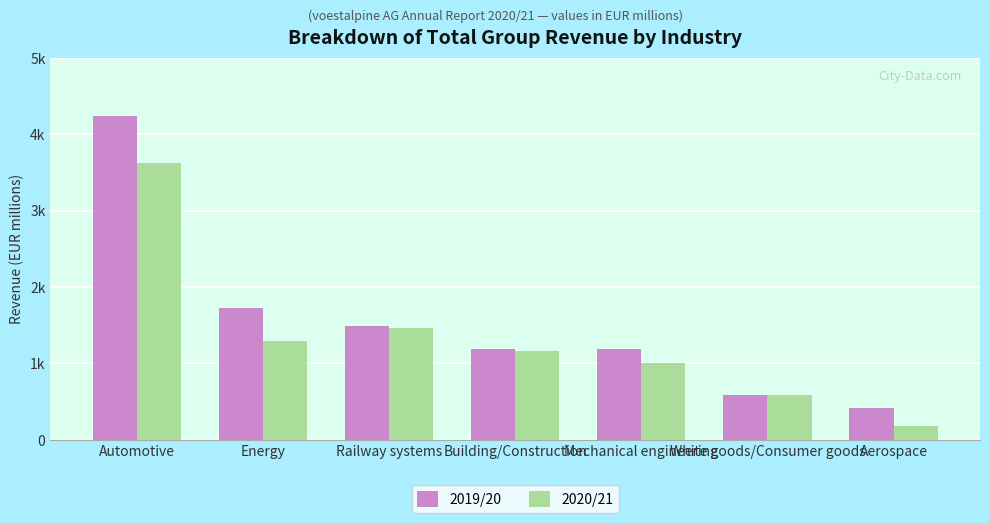

The 2020/21 series shows 1464.0 at Railway systems. True or false?

True